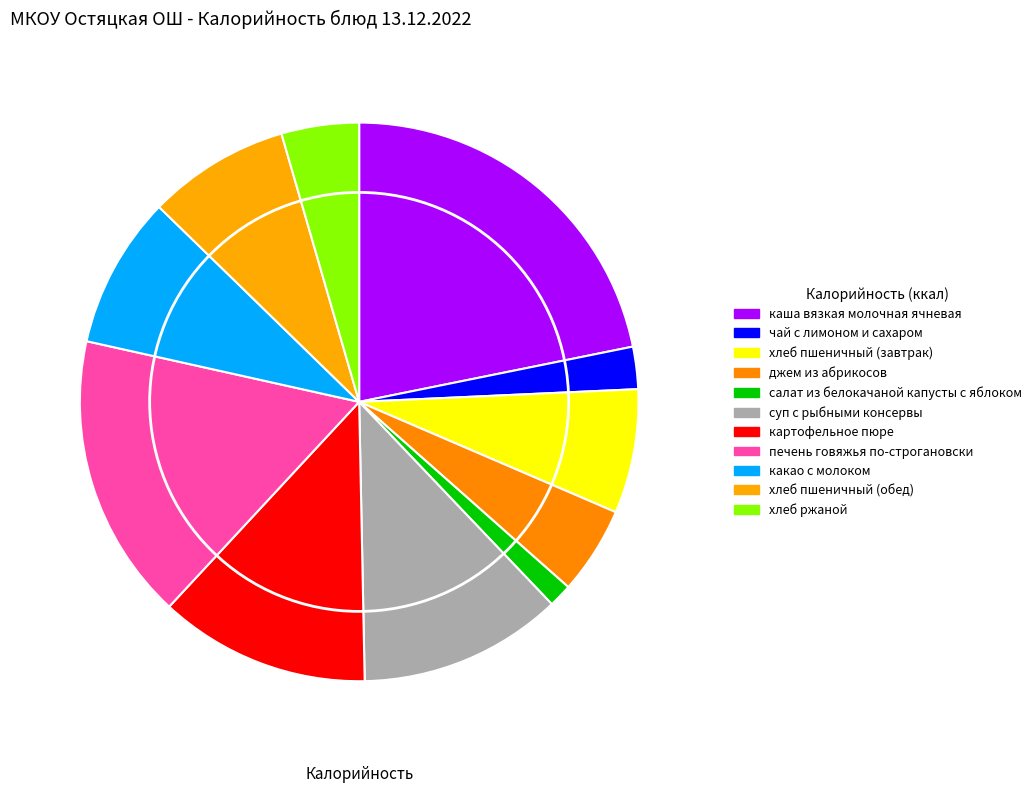

Combined, what portion of the pie is каша вязкая молочная ячневая and салат из белокачаной капусты с яблоком?

23.2%